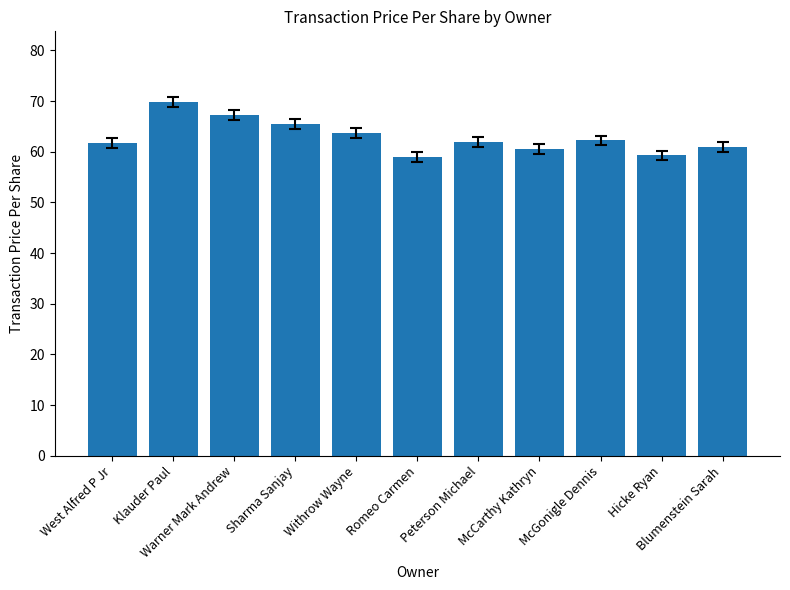

Count the number of categories in the chart.

11